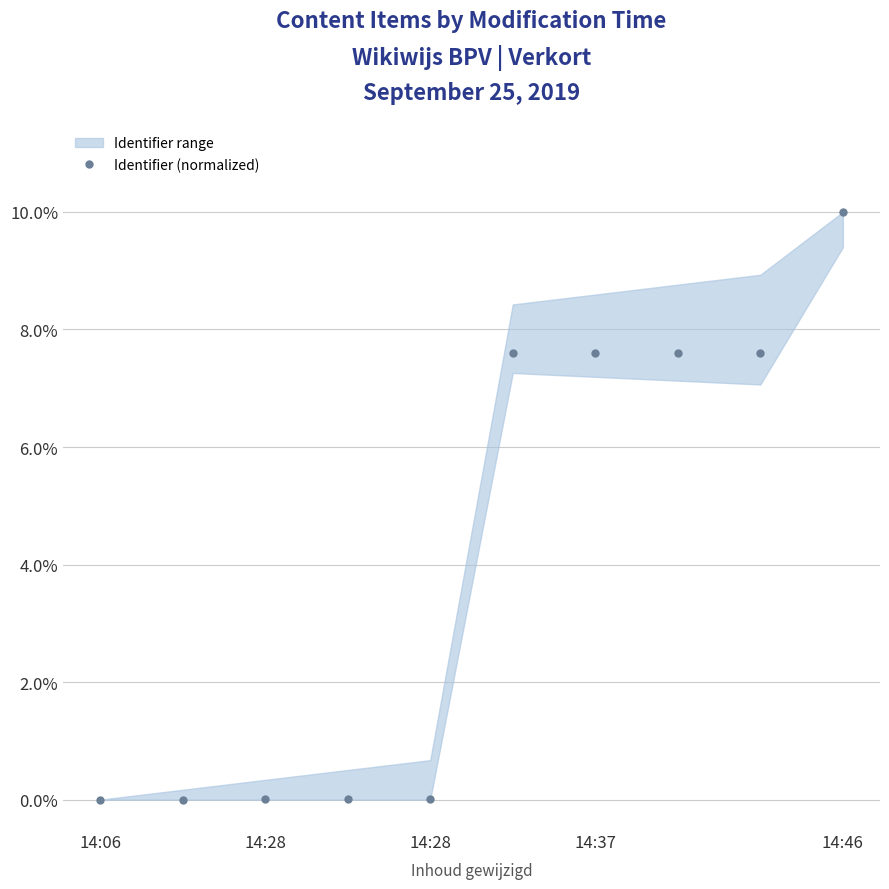

Count the number of values greater than 0.

9